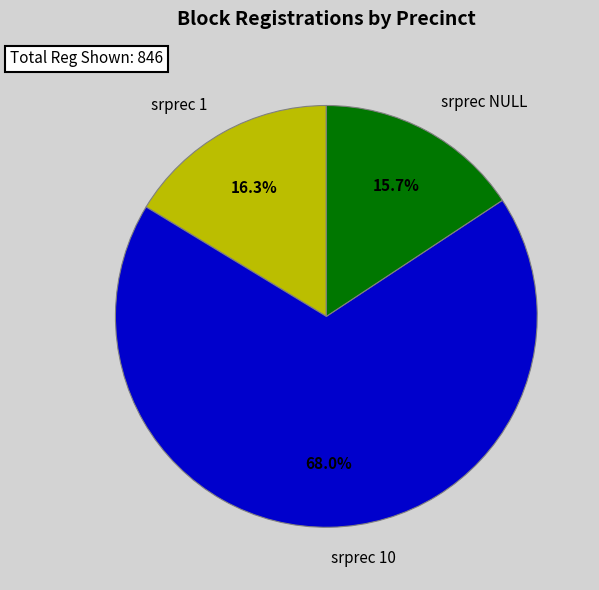

To the nearest percent, what is the difference between the largest and smallest slice percentages?

52%